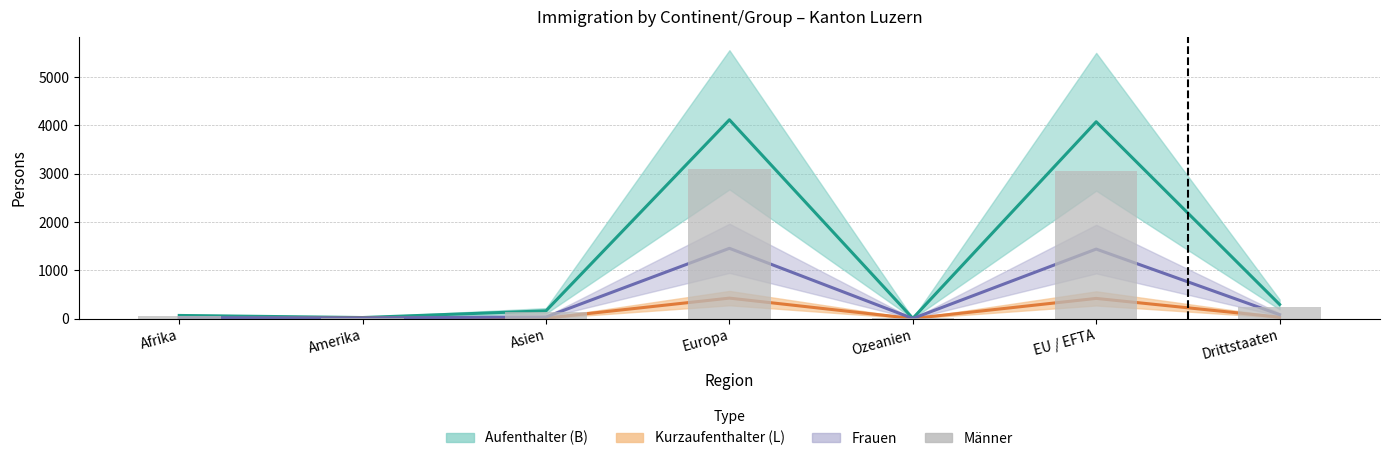

At which category does the chart reach its minimum across all series?

Ozeanien